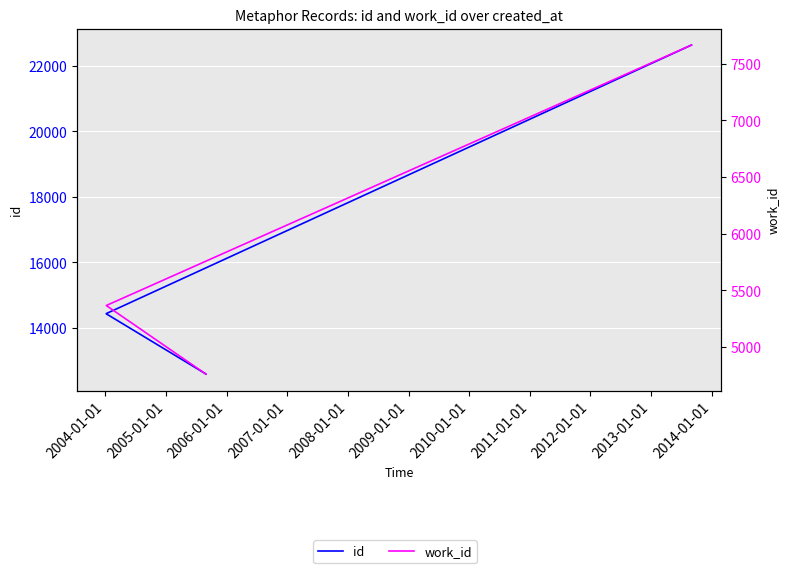

True or false: work_id and id intersect in this chart.

False